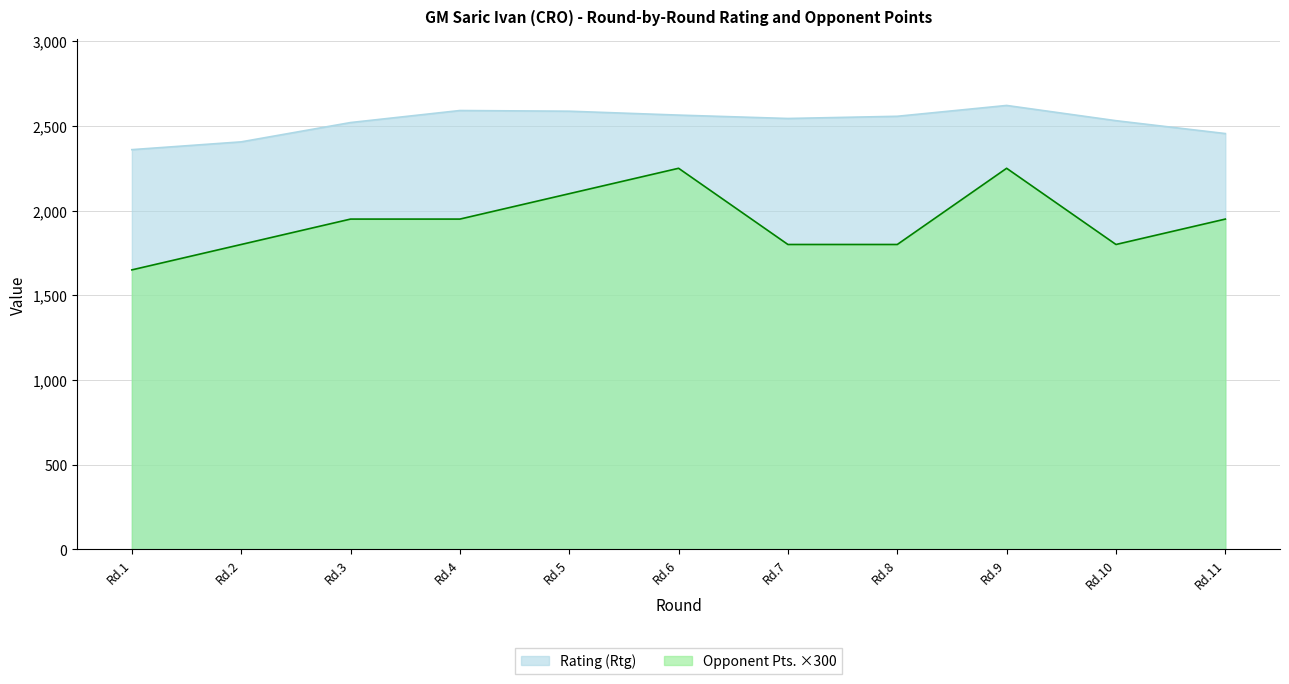

What is the difference between the second highest and minimum values in the Rating (Rtg) series?

231